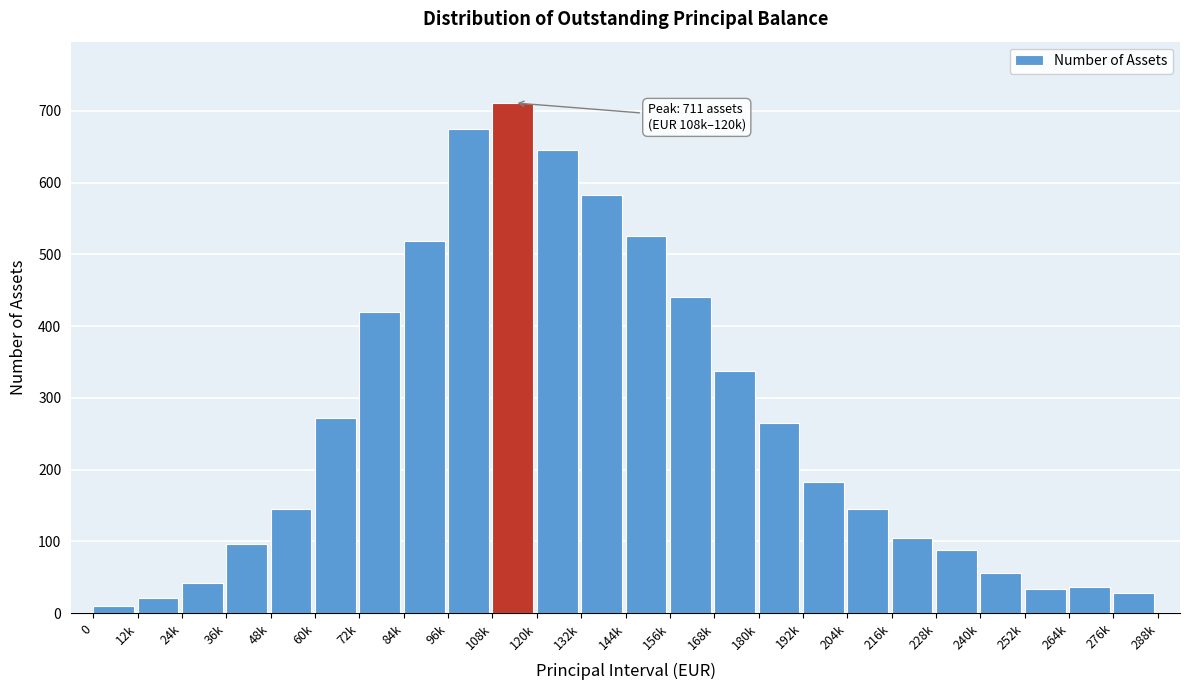

What is the difference between the second highest and minimum values?

664